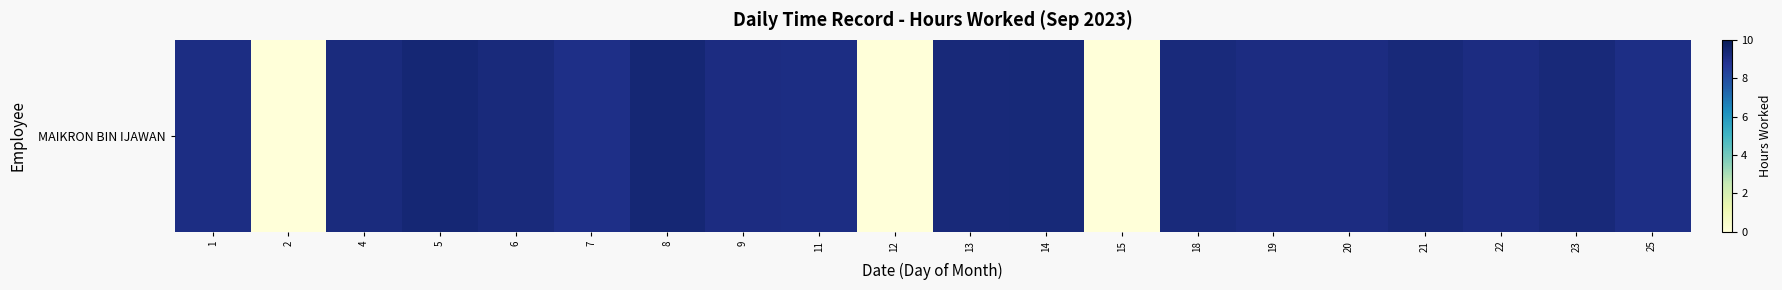

Rank the categories by value from lowest to highest.

2, 12, 15, 7, 25, 11, 1, 19, 22, 20, 9, 4, 6, 18, 13, 21, 23, 14, 5, 8